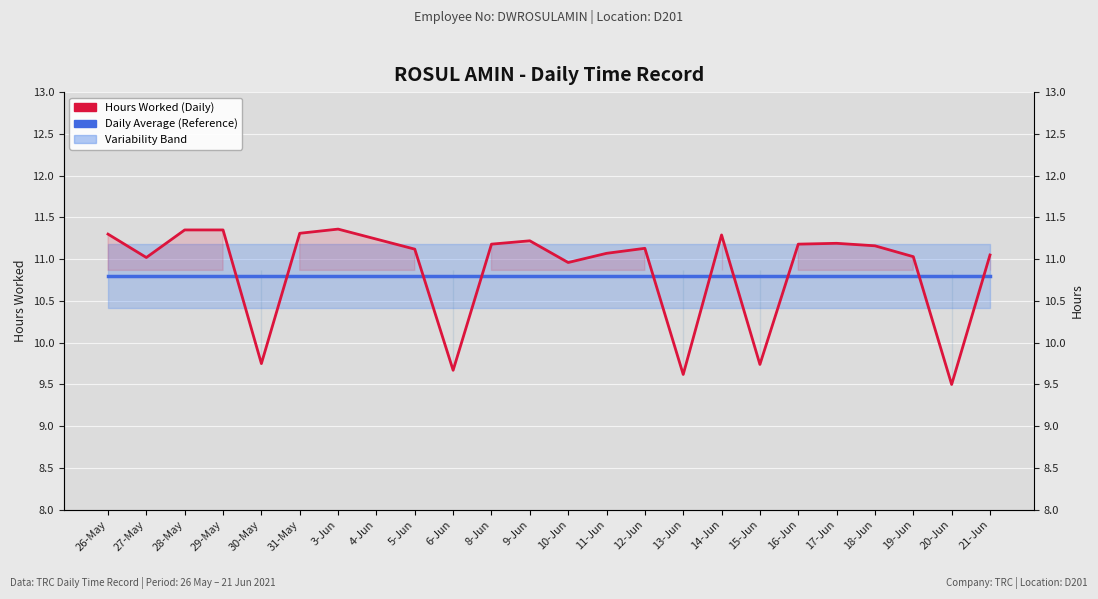

True or false: Hours Worked (Daily) has a value of 11.0 at 10-Jun.

True